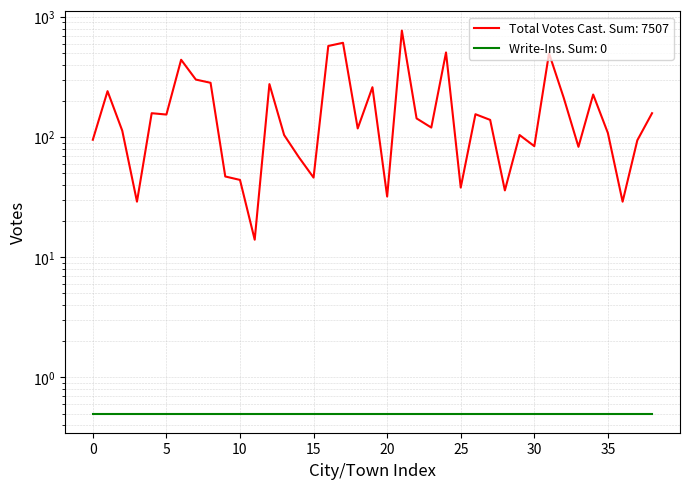

How many points are higher than both their immediate neighbors (excluding endpoints)?

12